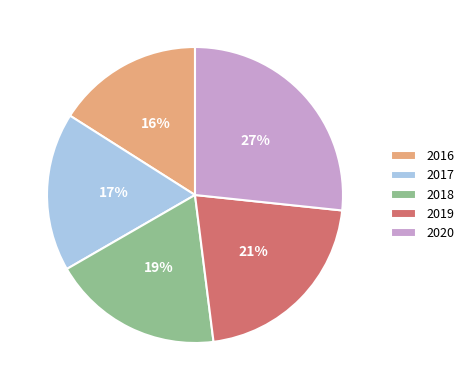

Do 2017 and 2016 together represent more than half of the pie?

No